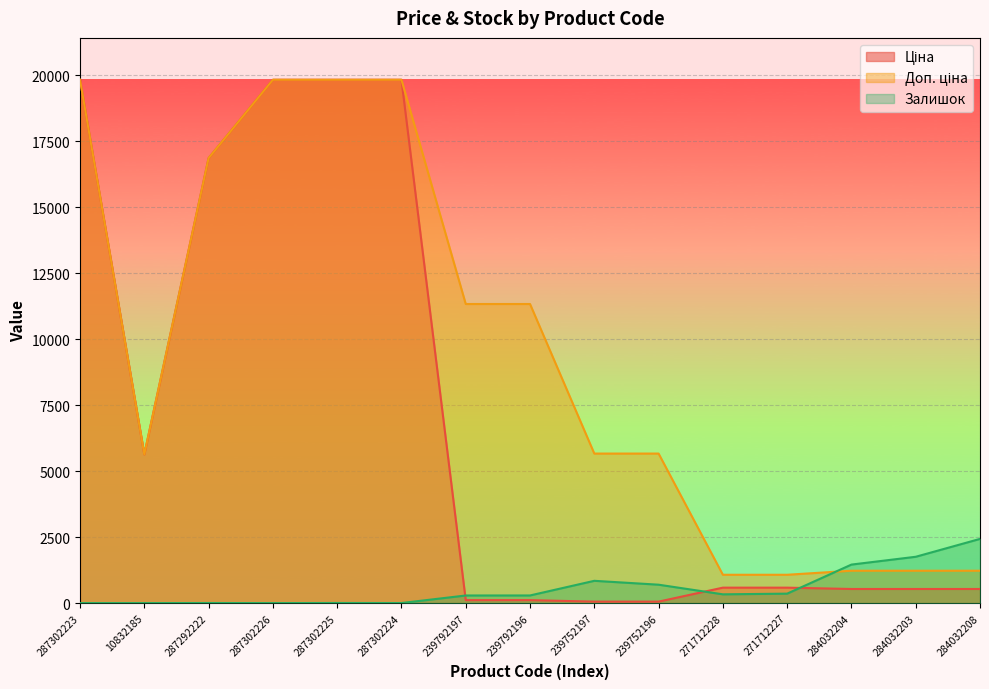

At which label is Залишок closest to 1217?

284032204